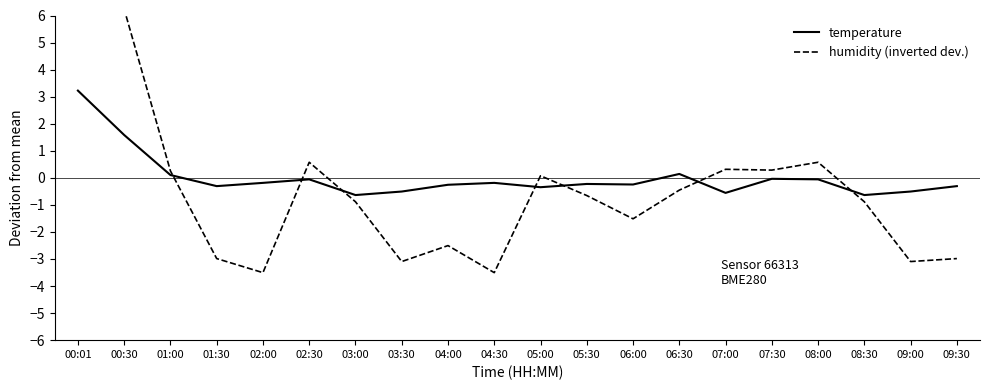

List the series in order of their overall mean, highest first.

temperature, humidity (inverted dev.)